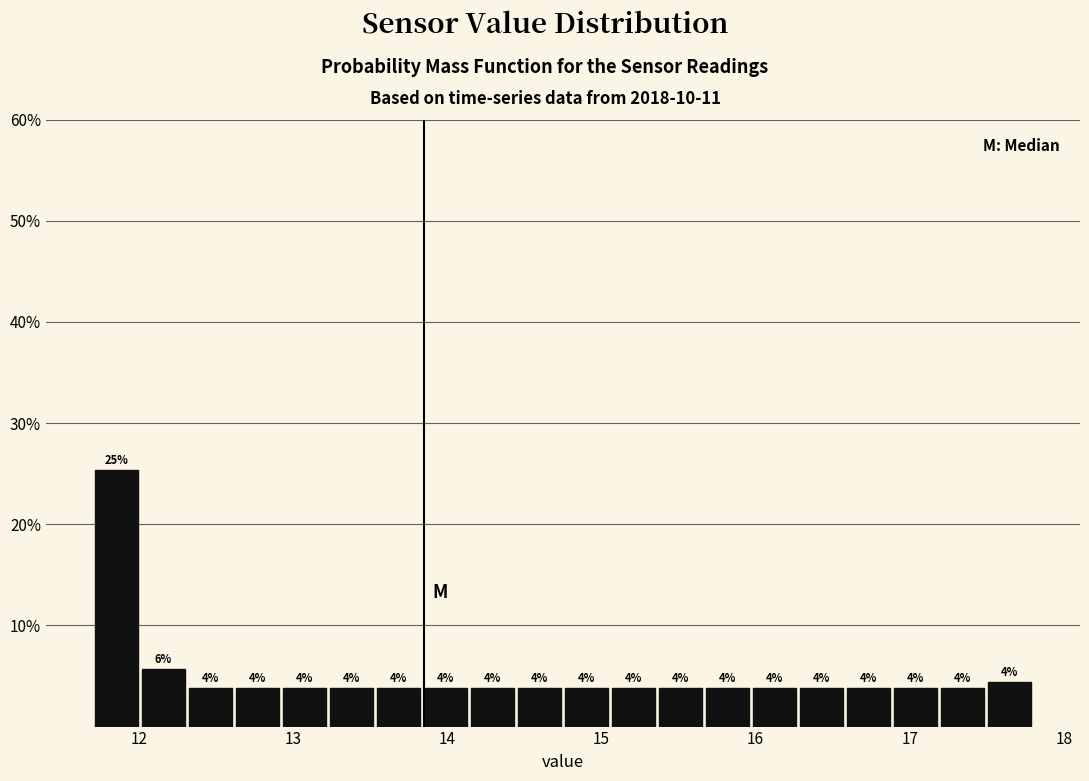

Read against the x-axis, roughly where is the centre of the tallest bar?

11.9